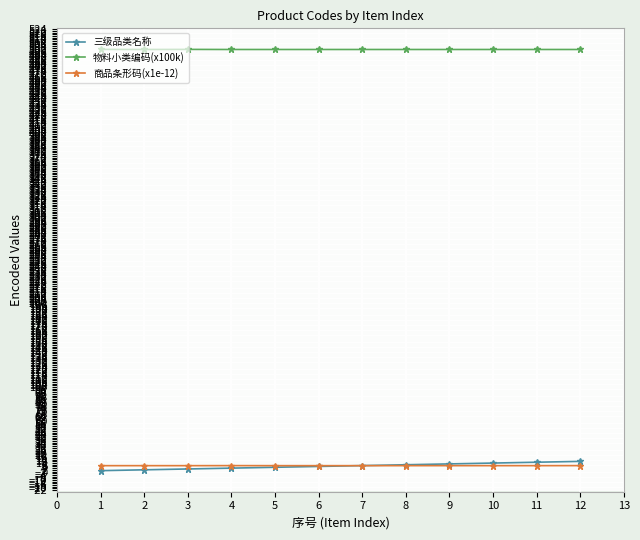

What is the maximum value for 三级品类名称?

12.0